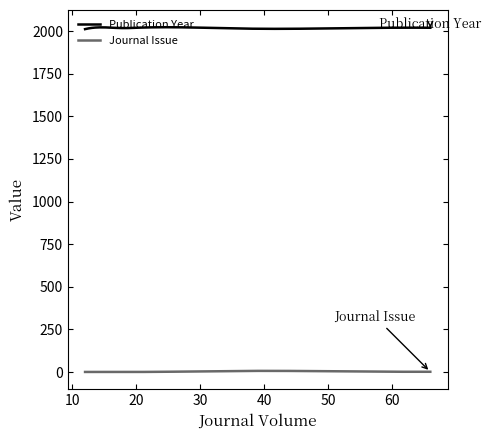

What is the lowest value of the Publication Year series?

2011.0